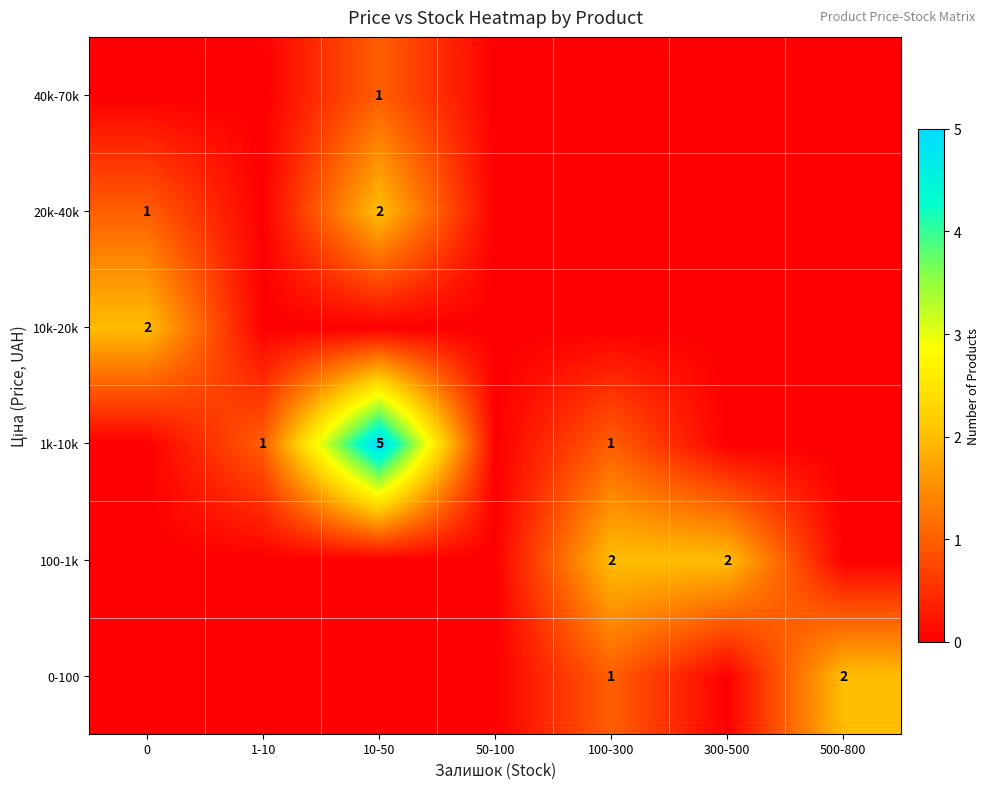

At which category is the sum across all series the highest?

10-50